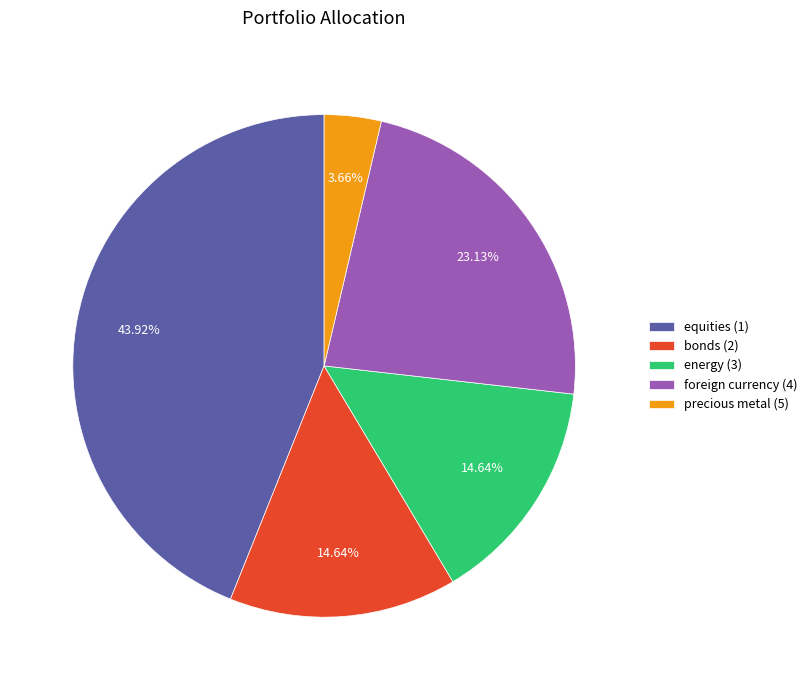

To the nearest percent, what is the average slice percentage?

20%